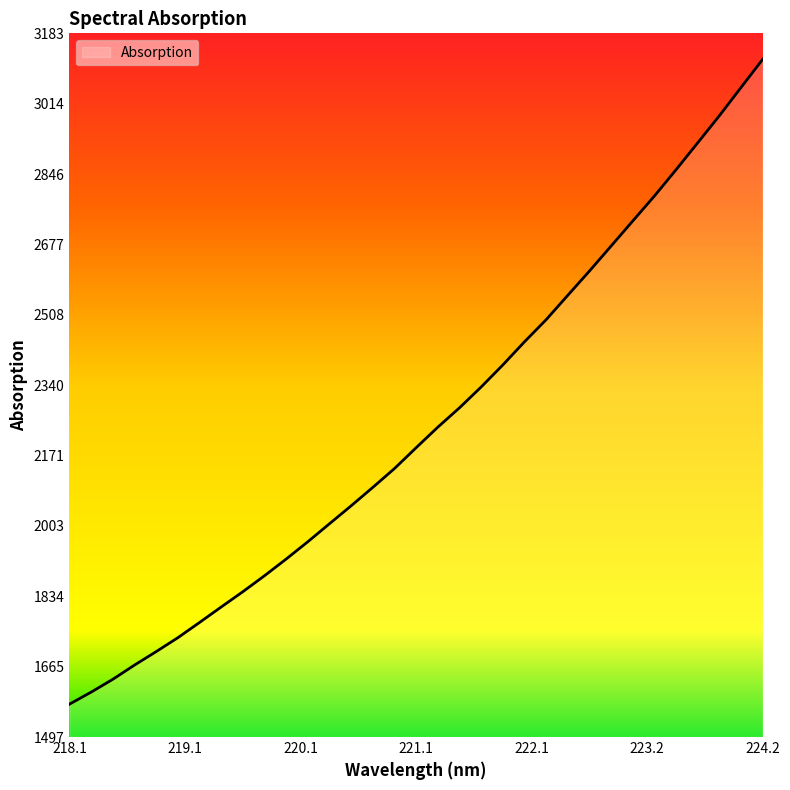

What is the greatest value displayed?

3120.3